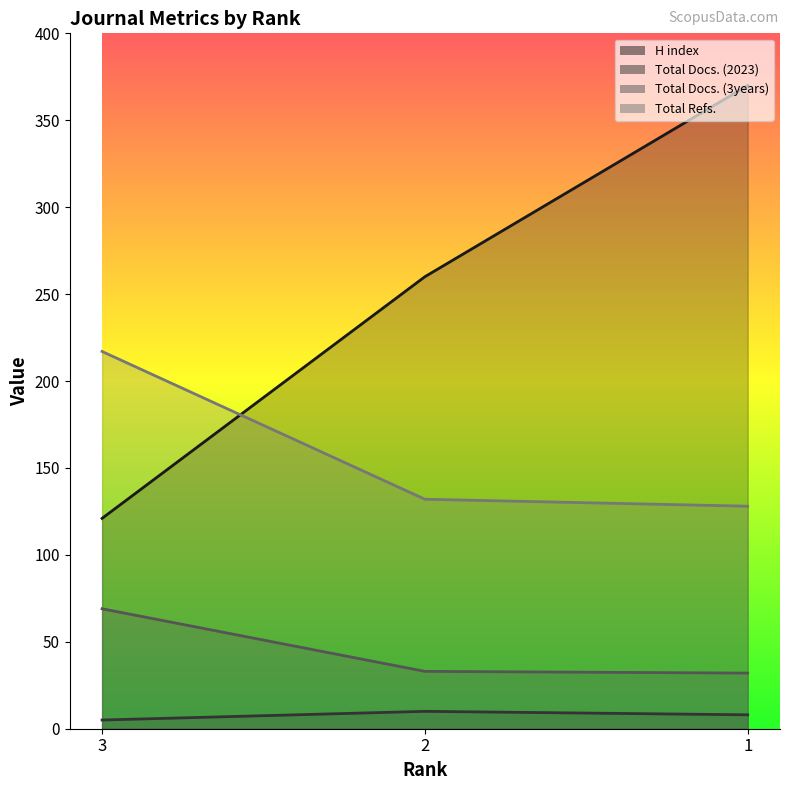

Which category has the highest value across all series?

1